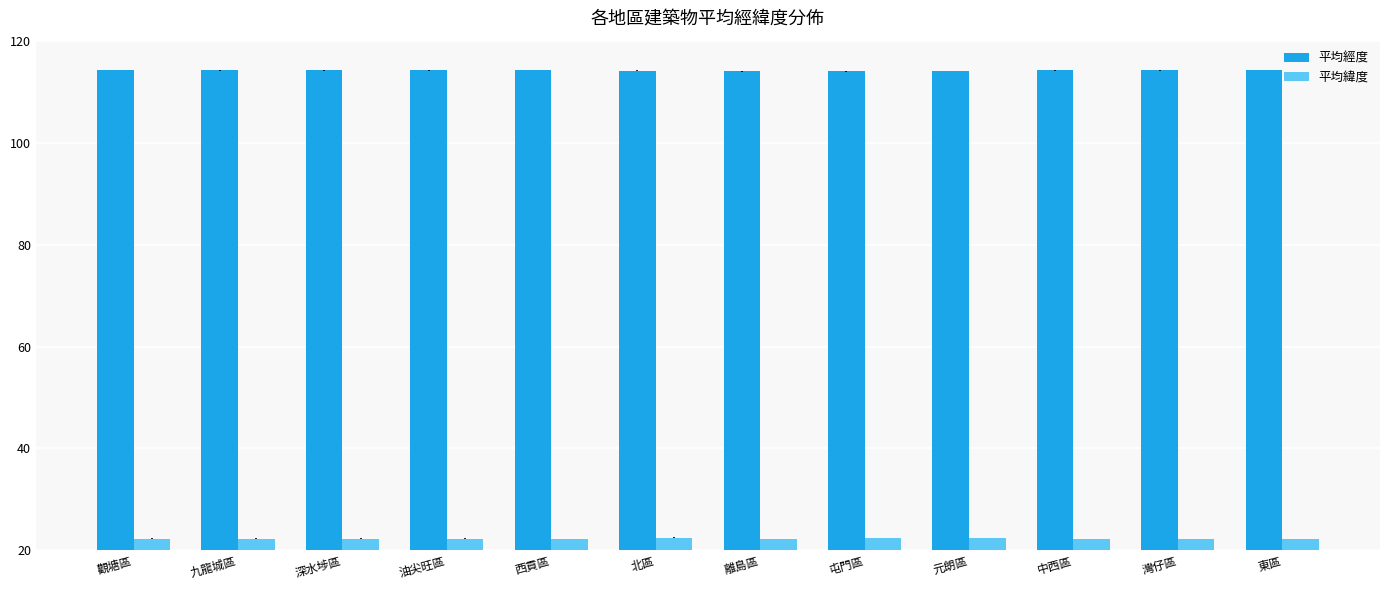

At how many categories does at least one series exceed 75?

12